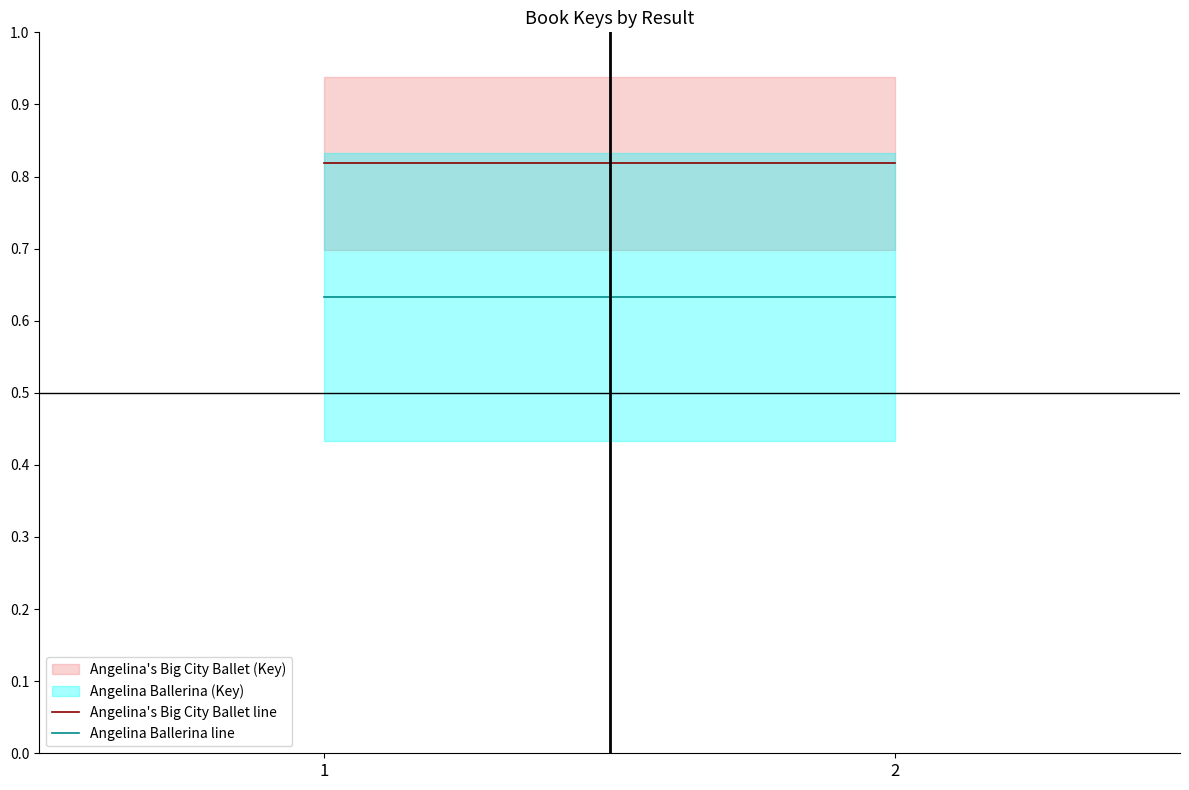

What is the difference between the highest and lowest values at 2?

0.2